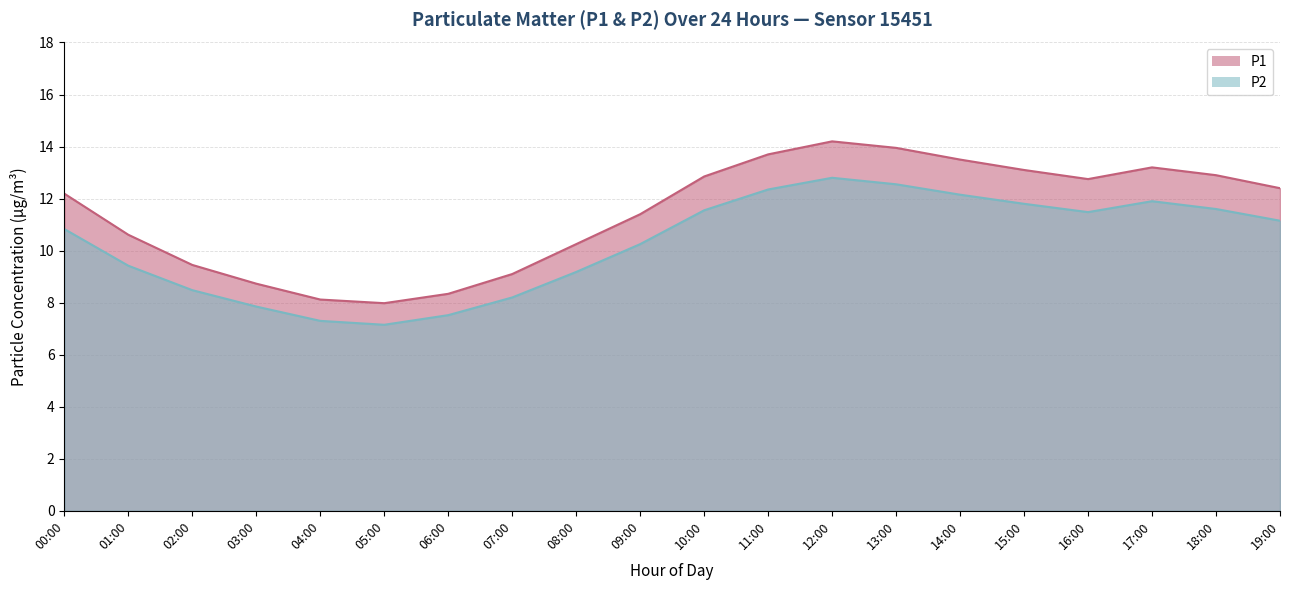

Reading left to right, list all the values displayed in this chart.

P1: 12.2	10.6	9.4	8.7	8.1	8.0	8.3	9.1	10.2	11.4	12.8	13.7	14.2	13.9	13.5	13.1	12.8	13.2	12.9	12.4
P2: 10.8	9.4	8.5	7.8	7.3	7.2	7.5	8.2	9.2	10.2	11.6	12.3	12.8	12.6	12.2	11.8	11.5	11.9	11.6	11.2